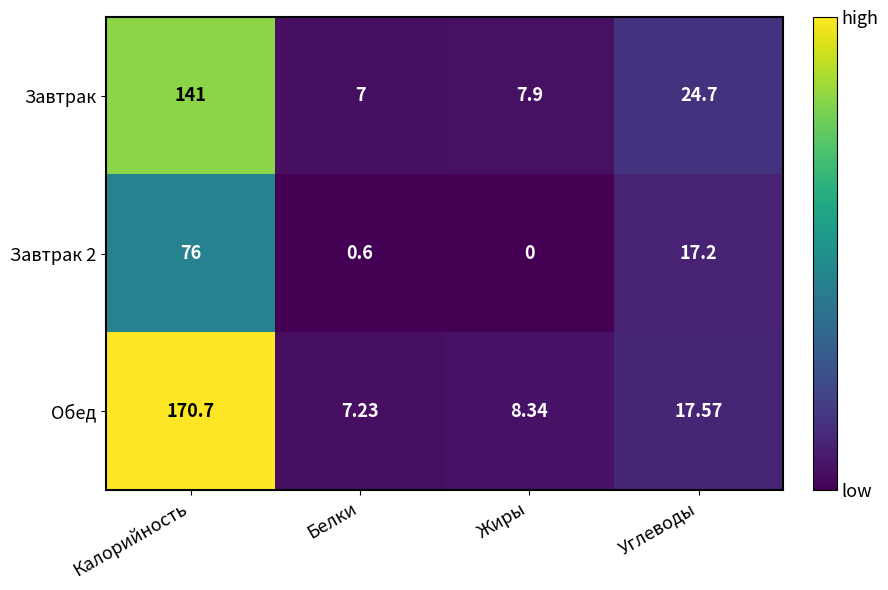

What is the spread (max minus min) of values at Жиры?

8.3